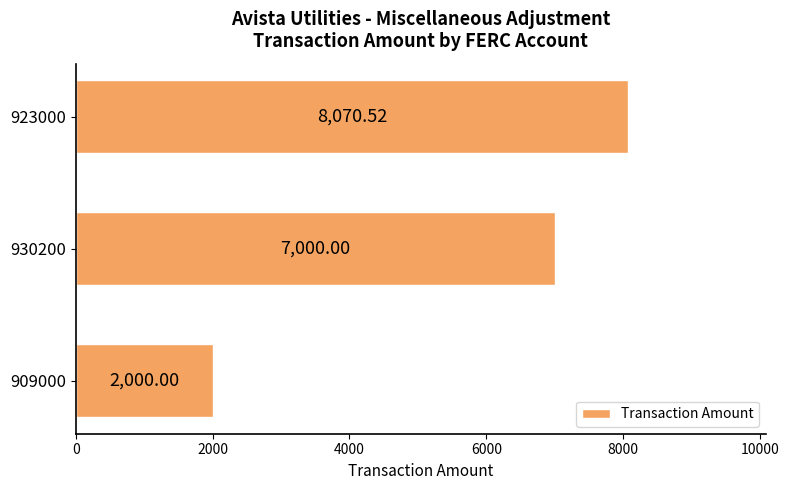

Which has a higher value, 923000 or 930200?

923000